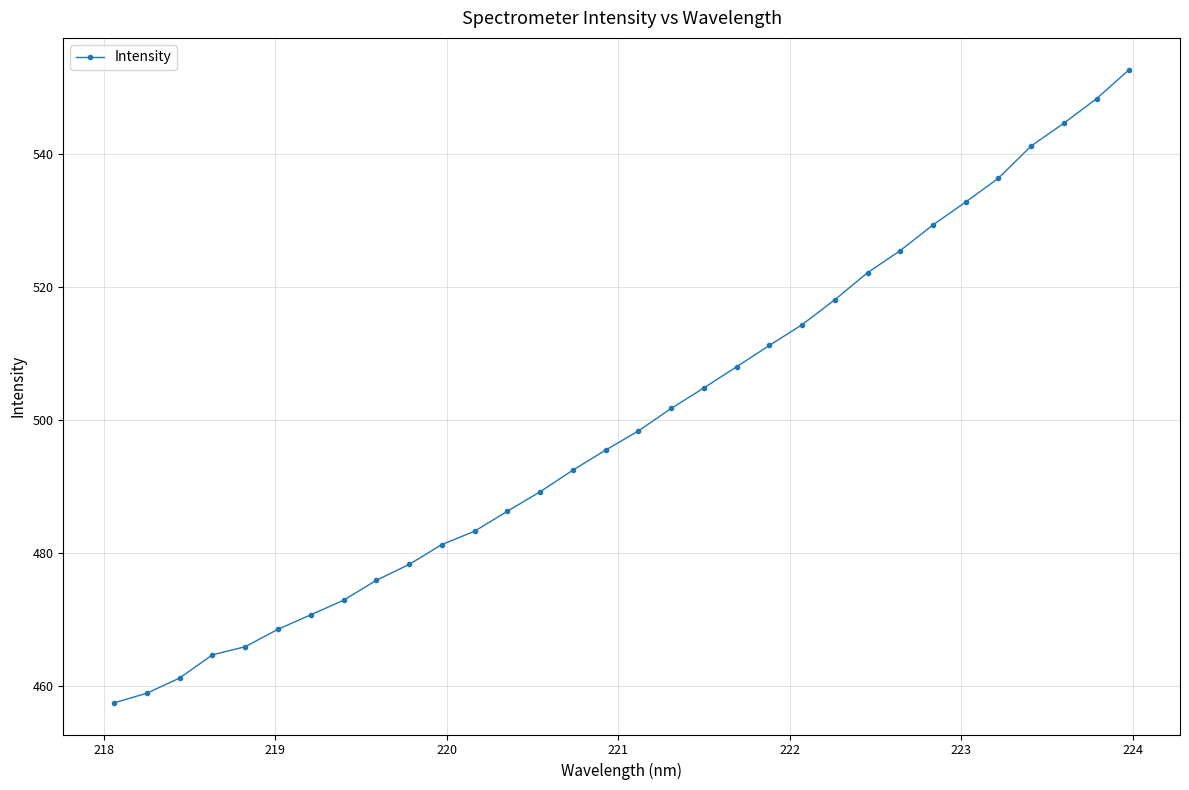

How many lines are shown in the chart?

1